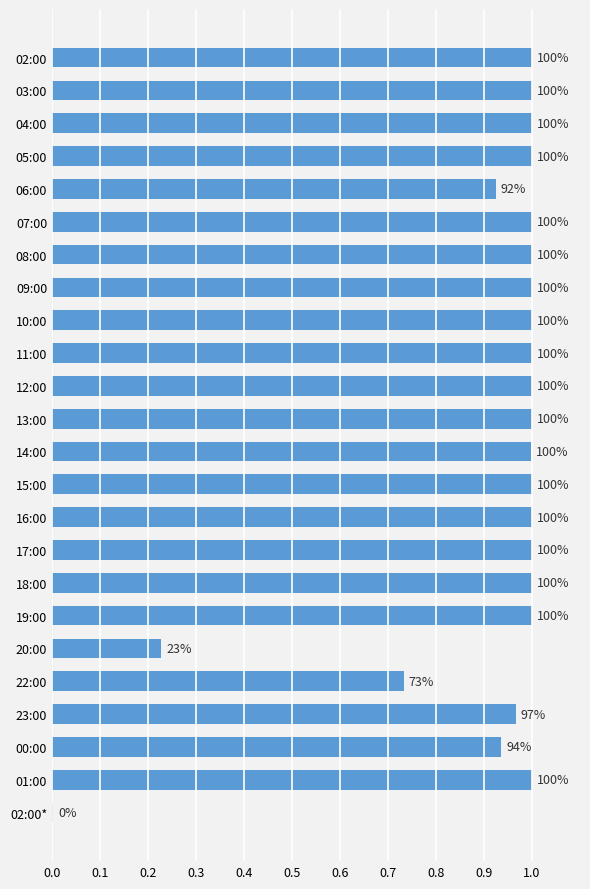

What is the difference between the second highest and minimum values?

1.0